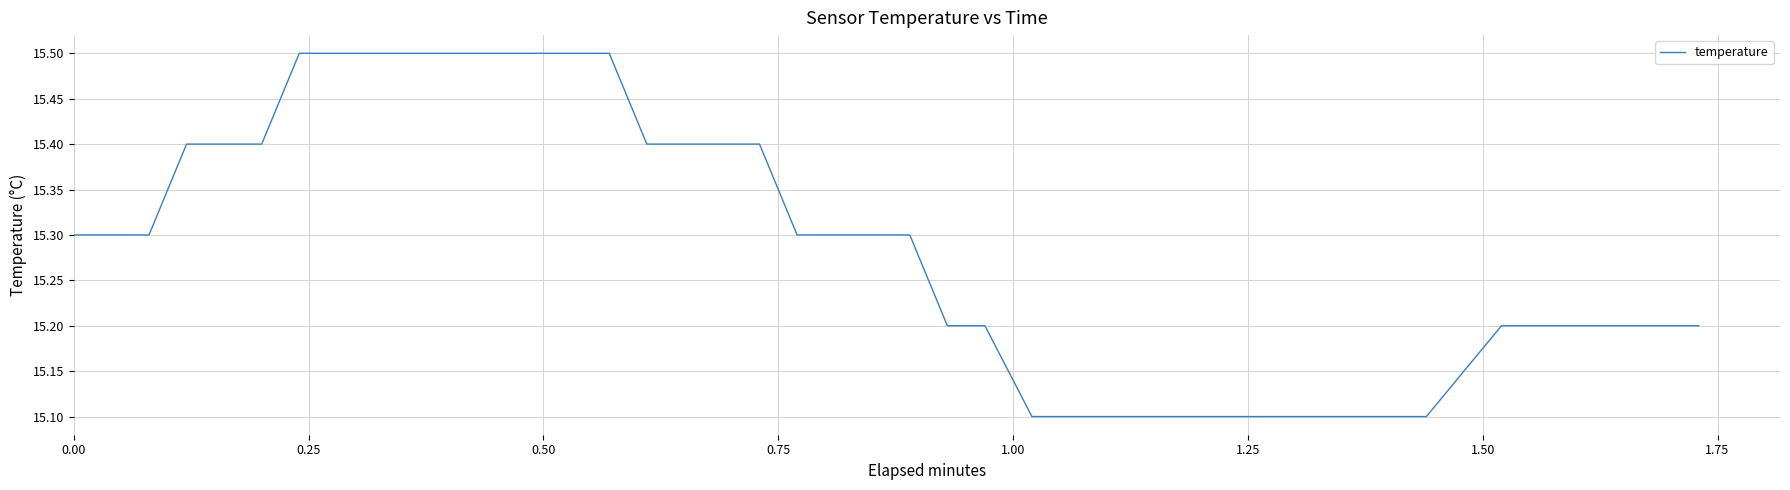

What is the difference between the maximum and minimum values?

0.4